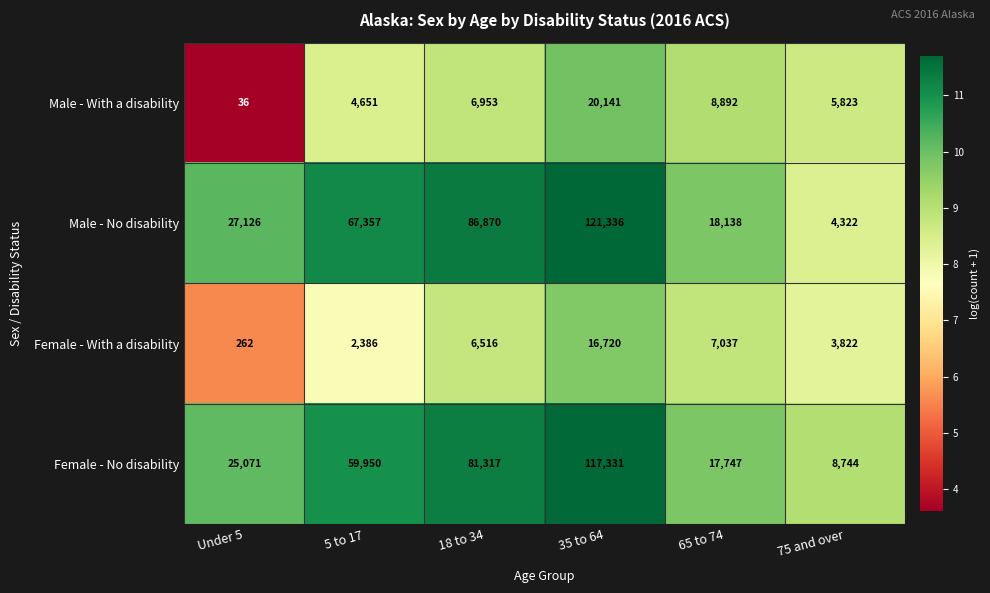

Rank the series by their maximum value, from highest to lowest.

Male - No disability, Female - No disability, Male - With a disability, Female - With a disability